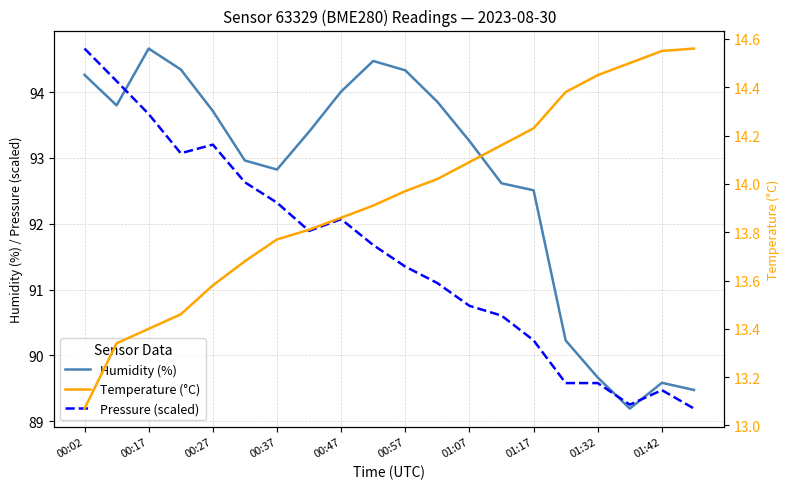

What is the minimum value for Pressure (scaled)?

89.2